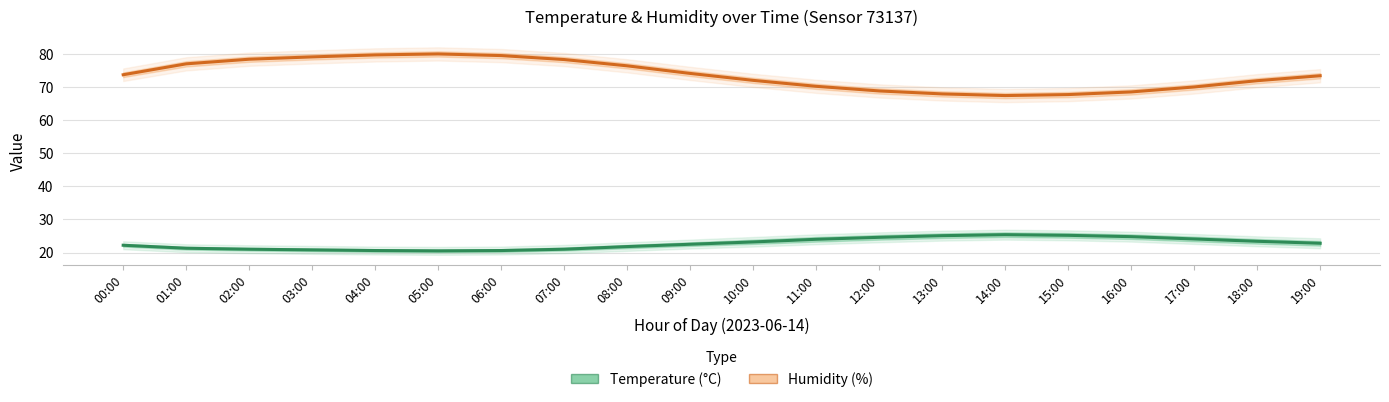

How many interior local peaks does the Temperature (°C) series have?

1